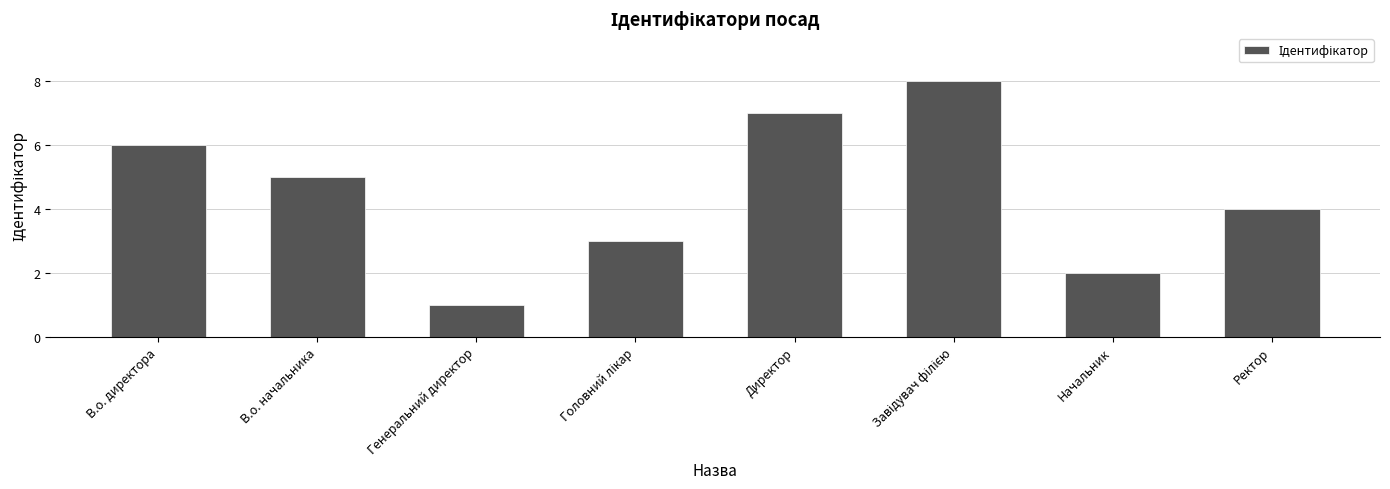

What is the label of the 7th bar from the right?

В.о. начальника